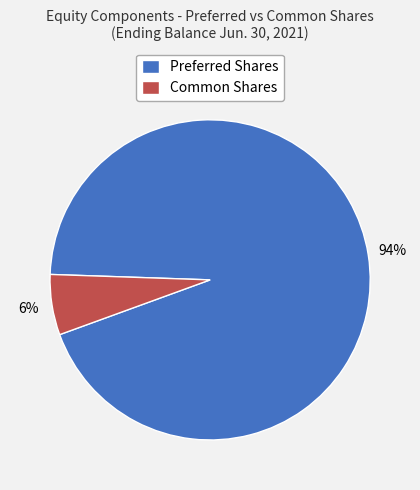

Combined, do Preferred Shares and Common Shares account for over 50%?

Yes